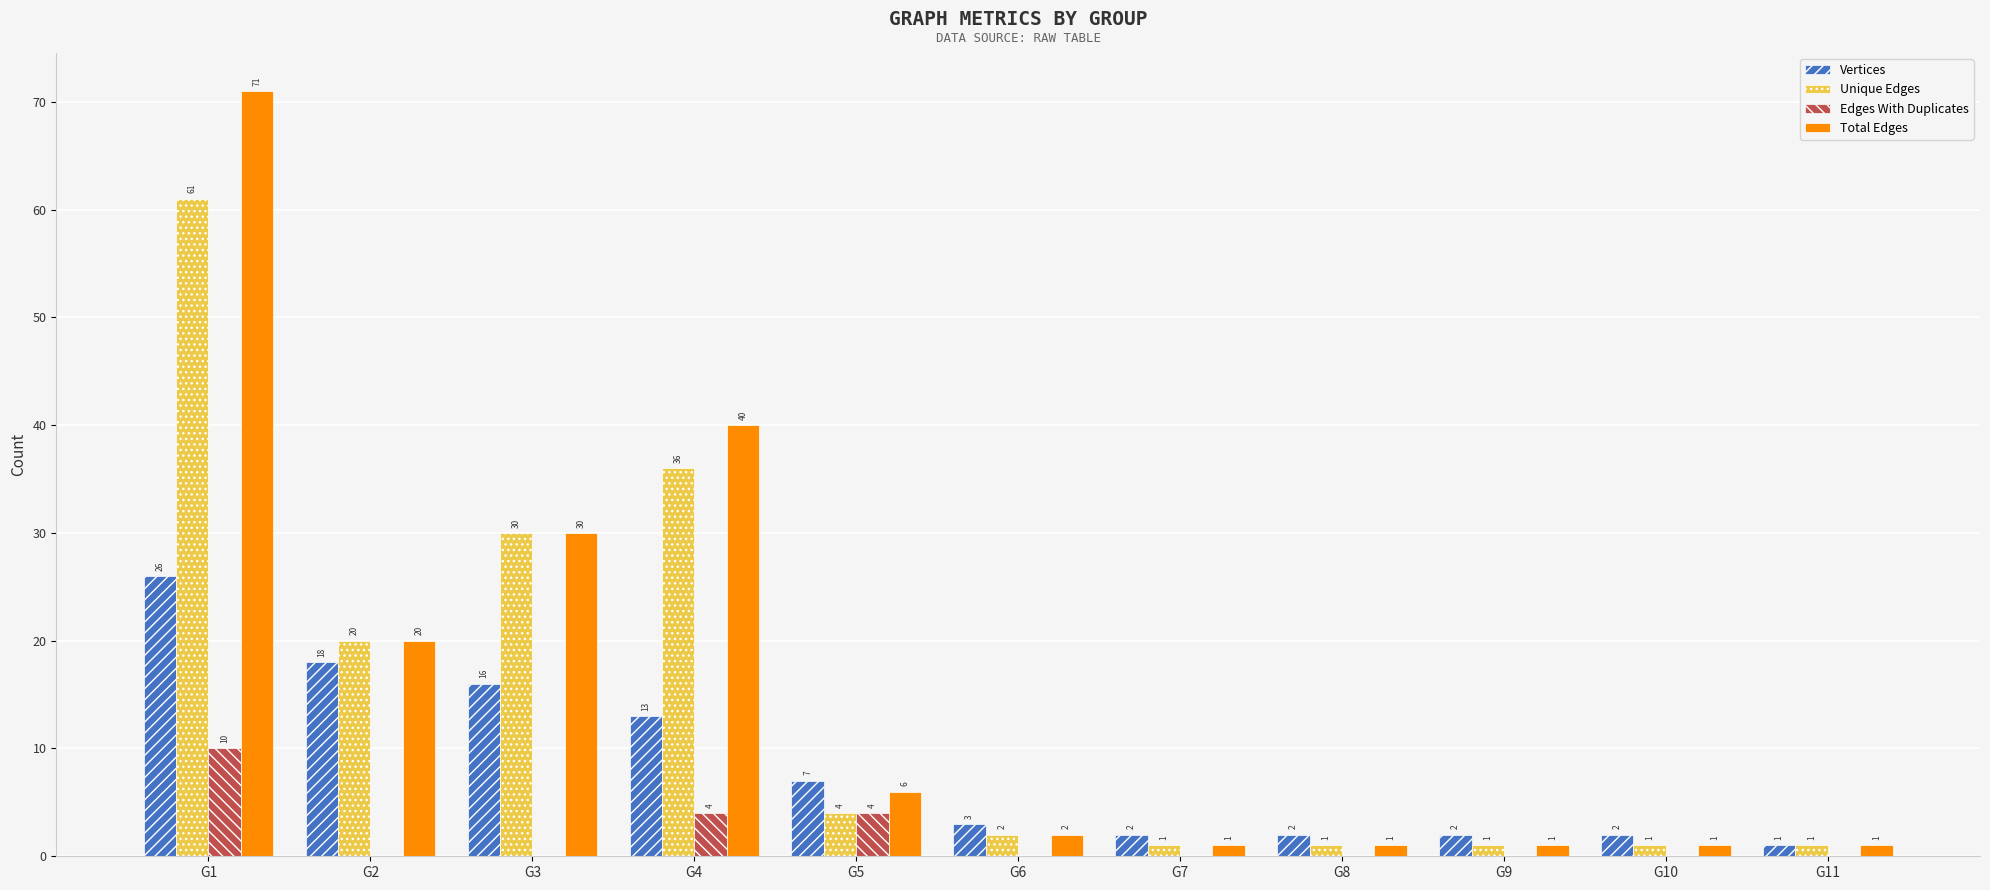

At which label does Vertices reach its peak?

G1